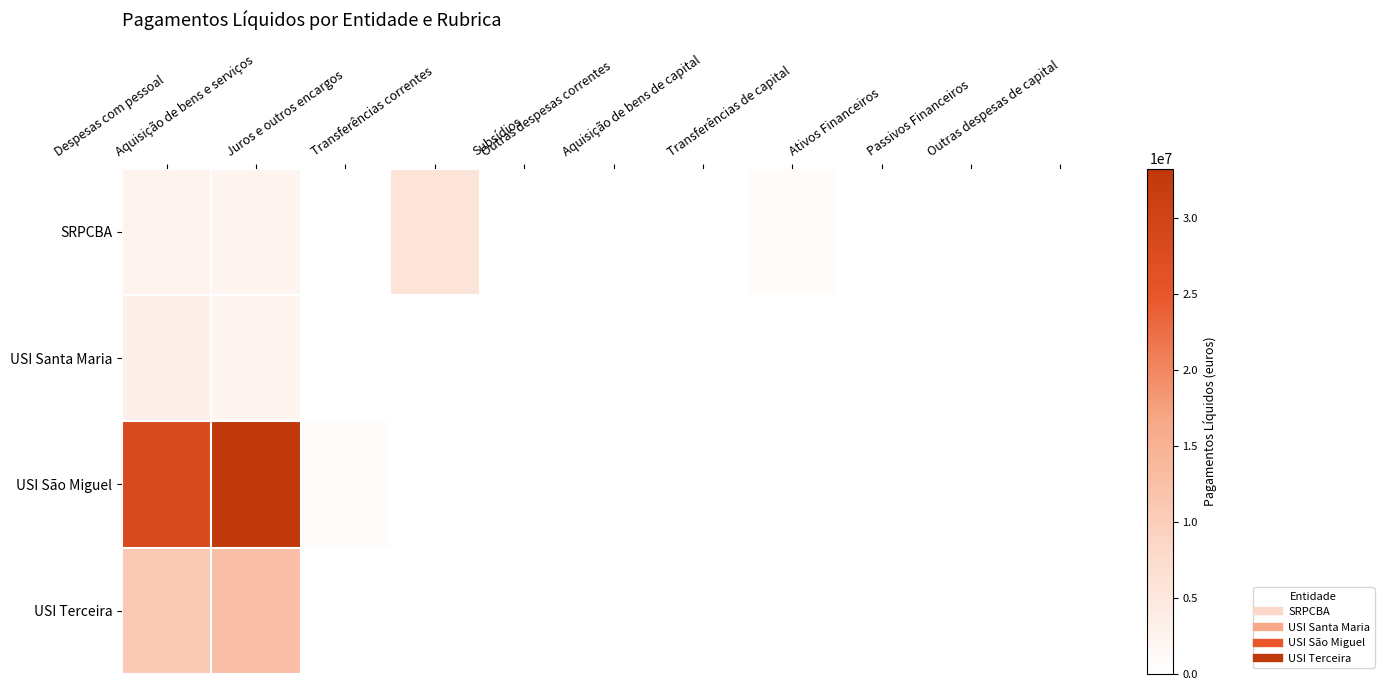

Between Subsídios and Aquisição de bens de capital, which is larger?

Aquisição de bens de capital